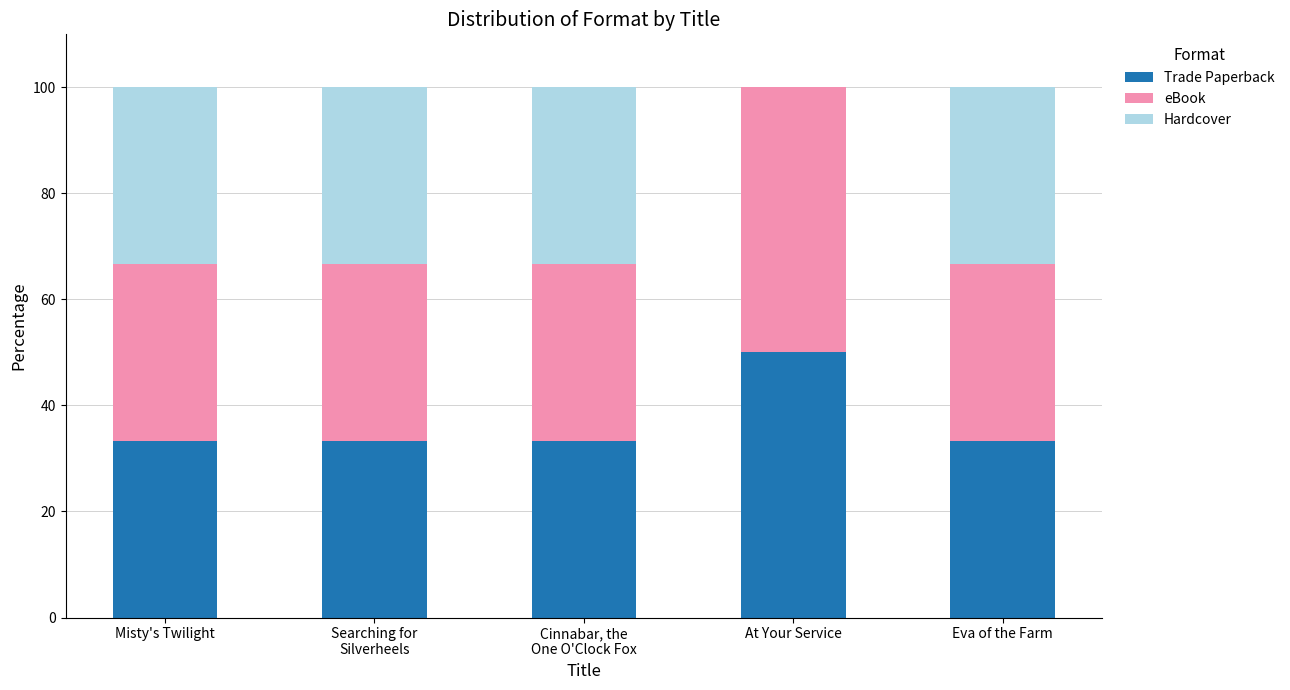

Count the number of categories in the chart.

5